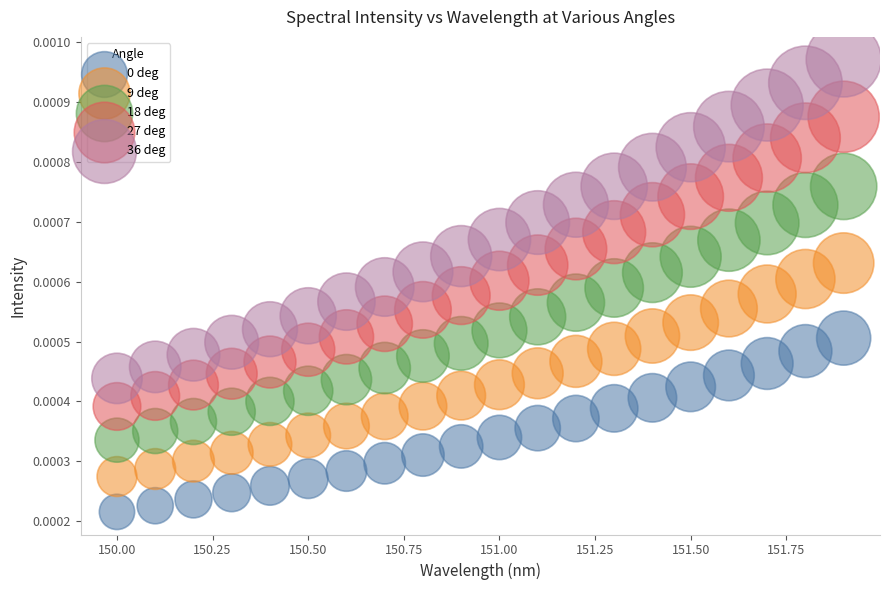

Which series reaches the maximum Y coordinate?

36 deg